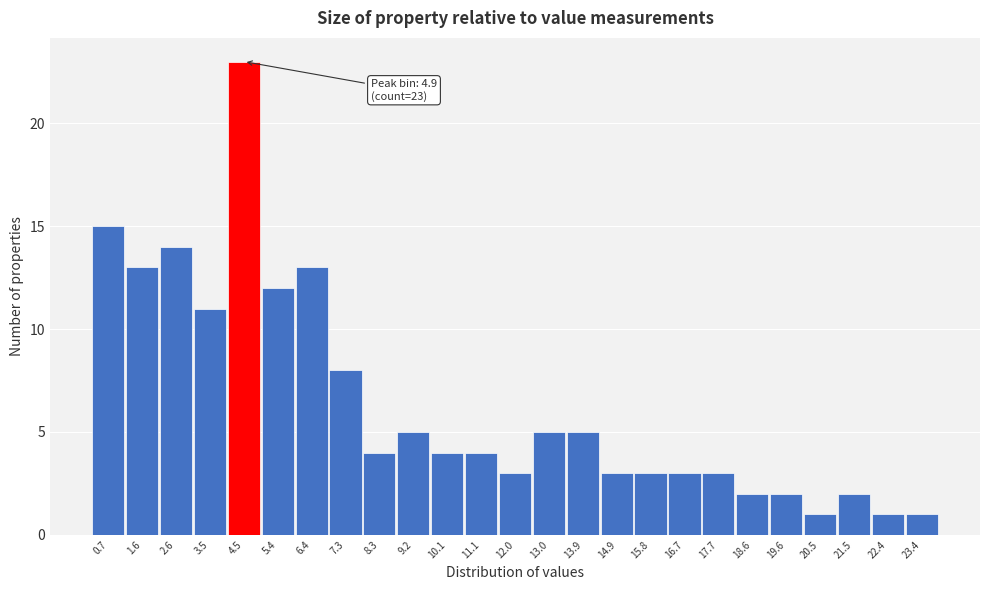

Reading left to right, what are all the values shown in this chart?

15	13	14	11	23	12	13	8	4	5	4	4	3	5	5	3	3	3	3	2	2	1	2	1	1